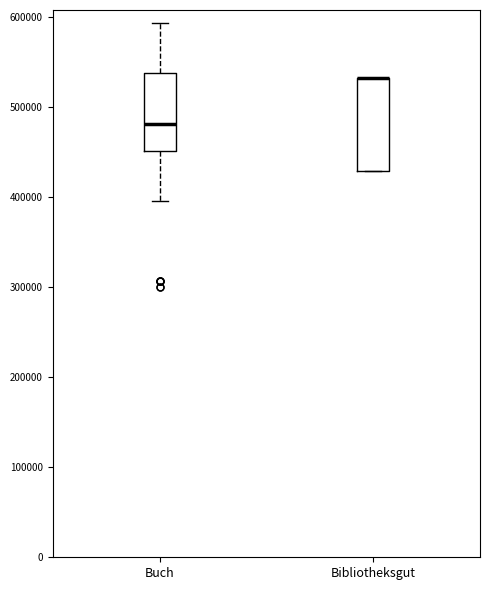

Comparing the boxes themselves (not the whiskers), which one is the tallest?

Bibliotheksgut